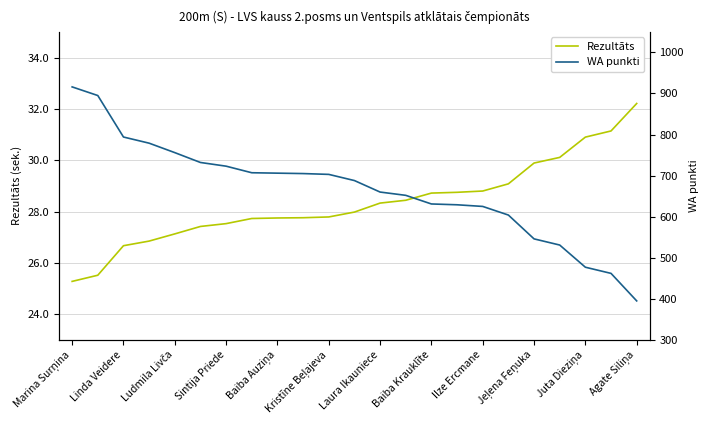

What is the approximate value of Rezultāts at Laura Ikauniece?

28.3